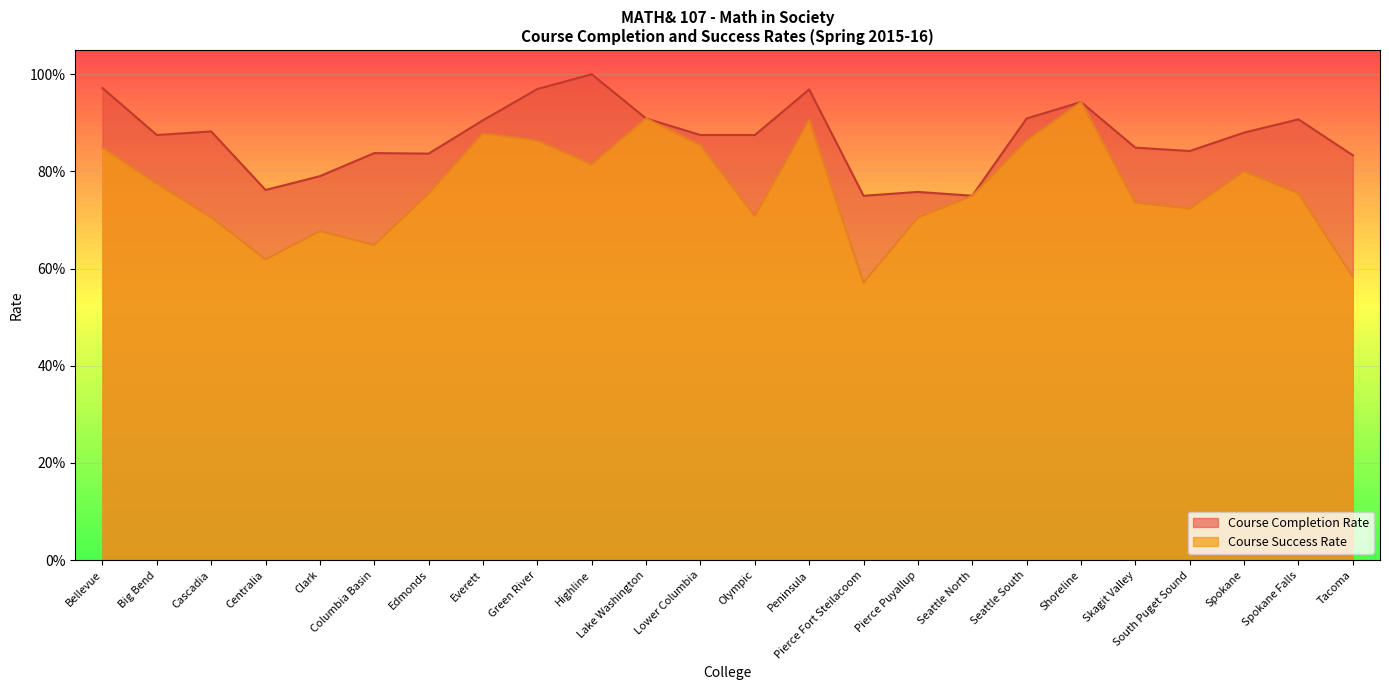

Rank the categories by Course Completion Rate value from highest to lowest.

Highline, Bellevue, Green River, Peninsula, Shoreline, Lake Washington, Seattle South, Spokane Falls, Everett, Cascadia, Spokane, Big Bend, Lower Columbia, Olympic, Skagit Valley, South Puget Sound, Columbia Basin, Edmonds, Tacoma, Clark, Centralia, Pierce Puyallup, Pierce Fort Steilacoom, Seattle North